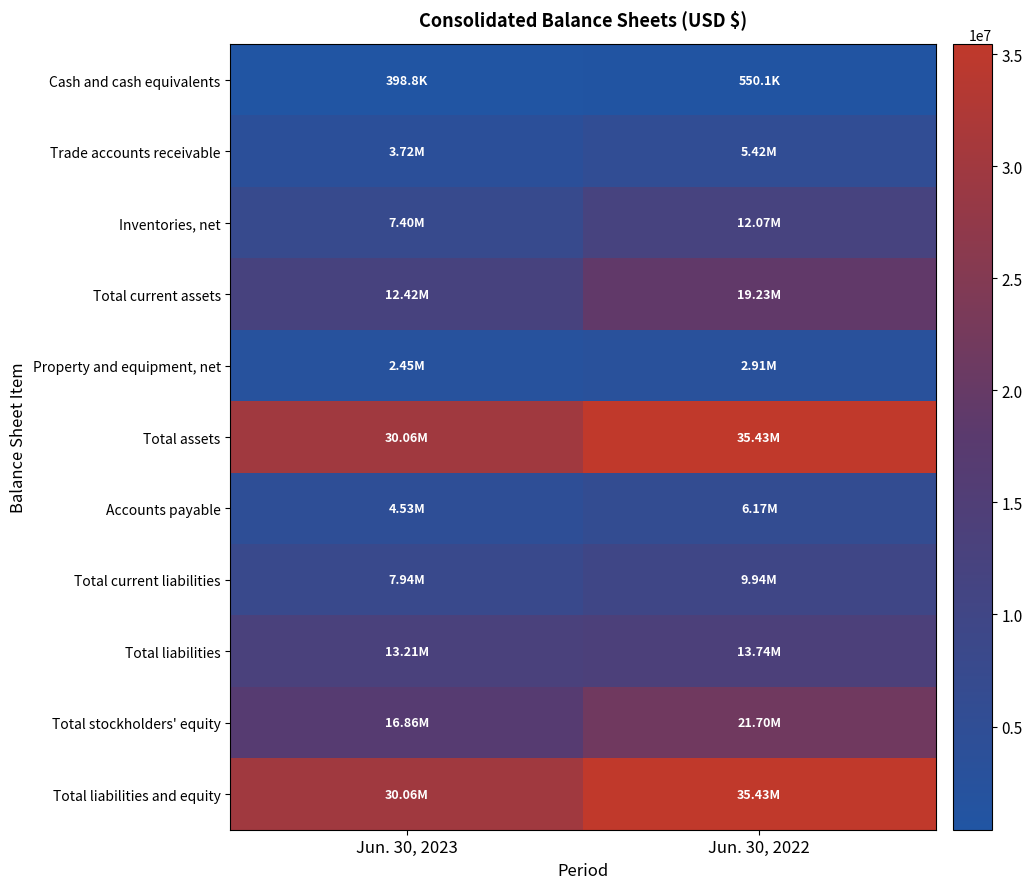

Reading right to left, extract all data points from this chart.

Cash and cash equivalents: Jun. 30, 2022=550110	Jun. 30, 2023=398797
Trade accounts receivable: Jun. 30, 2022=5416044	Jun. 30, 2023=3721677
Inventories, net: Jun. 30, 2022=12071292	Jun. 30, 2023=7403194
Total current assets: Jun. 30, 2022=19225966	Jun. 30, 2023=12418875
Property and equipment, net: Jun. 30, 2022=2911420	Jun. 30, 2023=2448282
Total assets: Jun. 30, 2022=35433995	Jun. 30, 2023=30062875
Accounts payable: Jun. 30, 2022=6168961	Jun. 30, 2023=4529703
Total current liabilities: Jun. 30, 2022=9935345	Jun. 30, 2023=7940992
Total liabilities: Jun. 30, 2022=13735437	Jun. 30, 2023=13206349
Total stockholders' equity: Jun. 30, 2022=21698558	Jun. 30, 2023=16856526
Total liabilities and equity: Jun. 30, 2022=35433995	Jun. 30, 2023=30062875